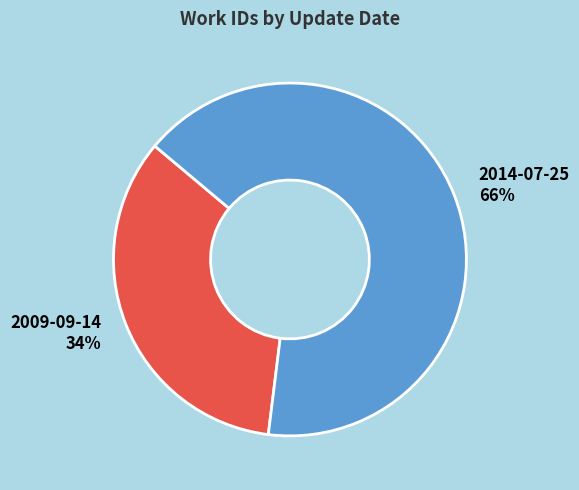

To the nearest percent, what percentage of the pie is 2014-07-25?

66%